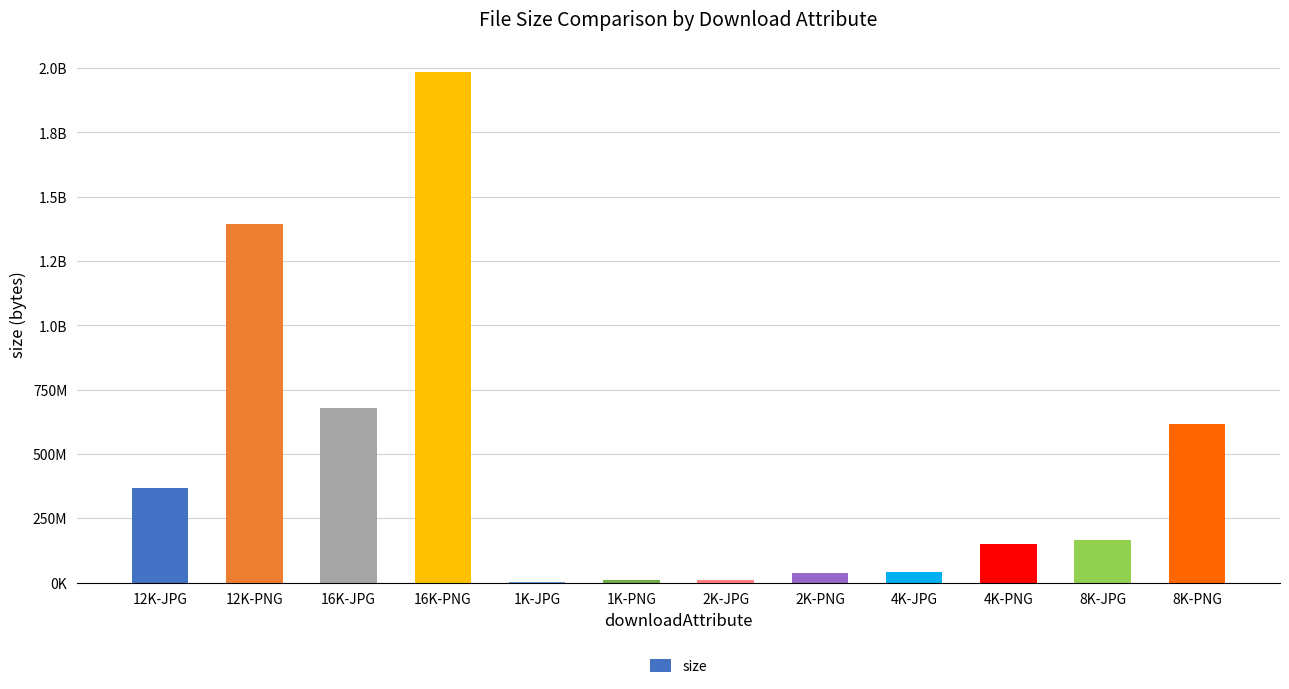

What is the greatest value displayed?

1986421703